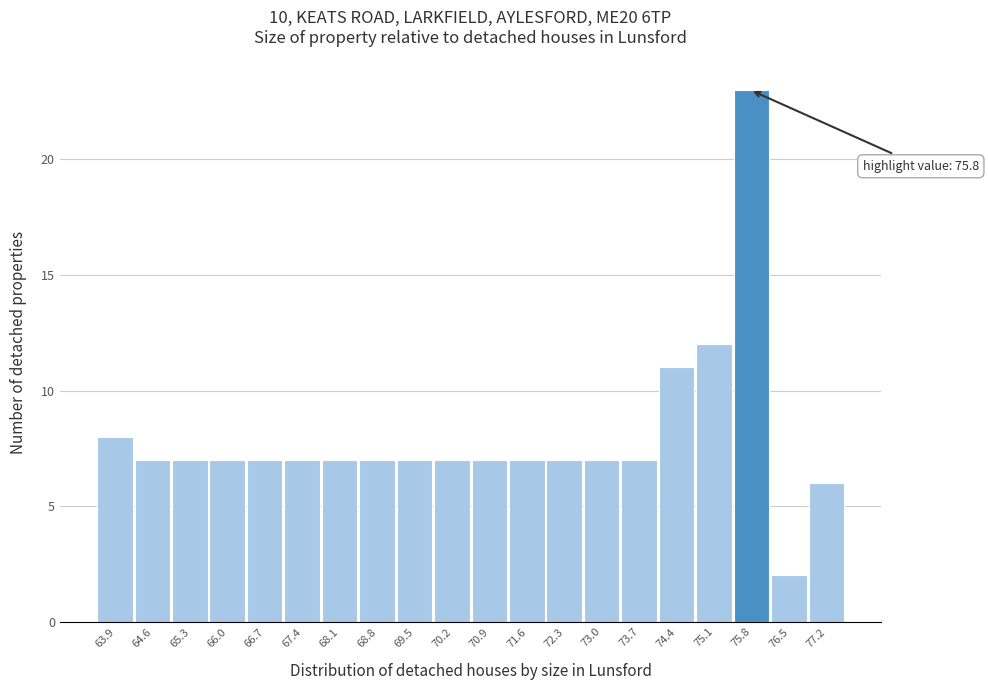

Over which range of the x-axis is the bar tallest?

75.5 to 76.2